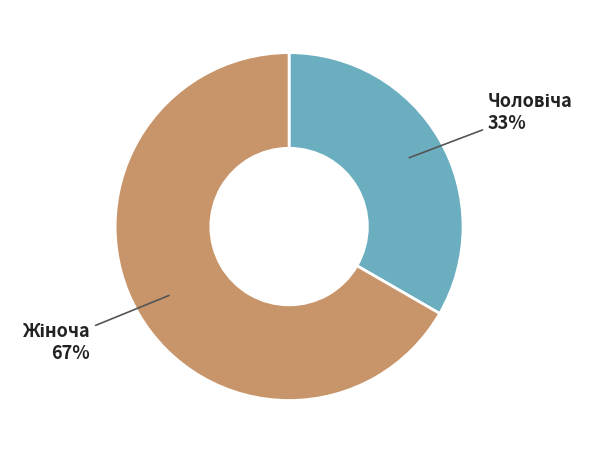

Does any single category account for the majority?

Yes